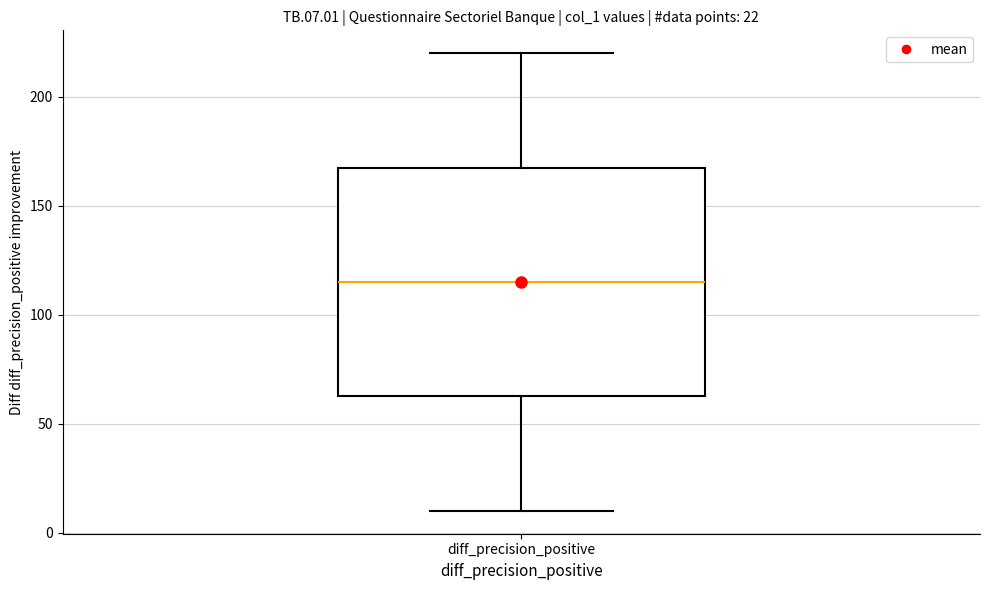

Read this box plot against the y-axis: the position of the median line, the range covered by the box, and the ends of both whiskers. The values are not printed on the chart, so give them approximately, as read against the axis.

median 115, box 65 to 170, whiskers 10 to 220